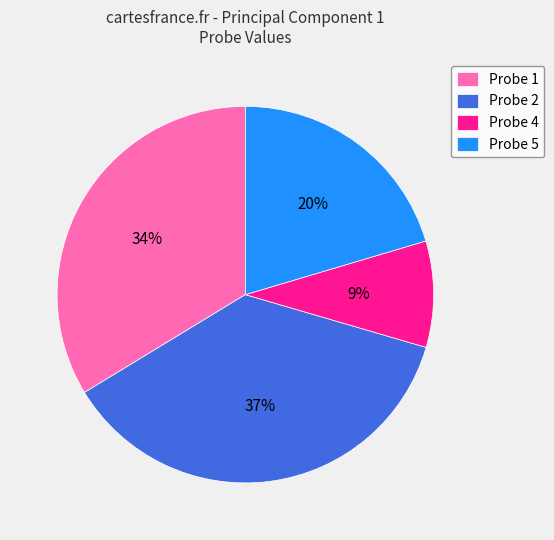

How many segments does this pie chart have?

4